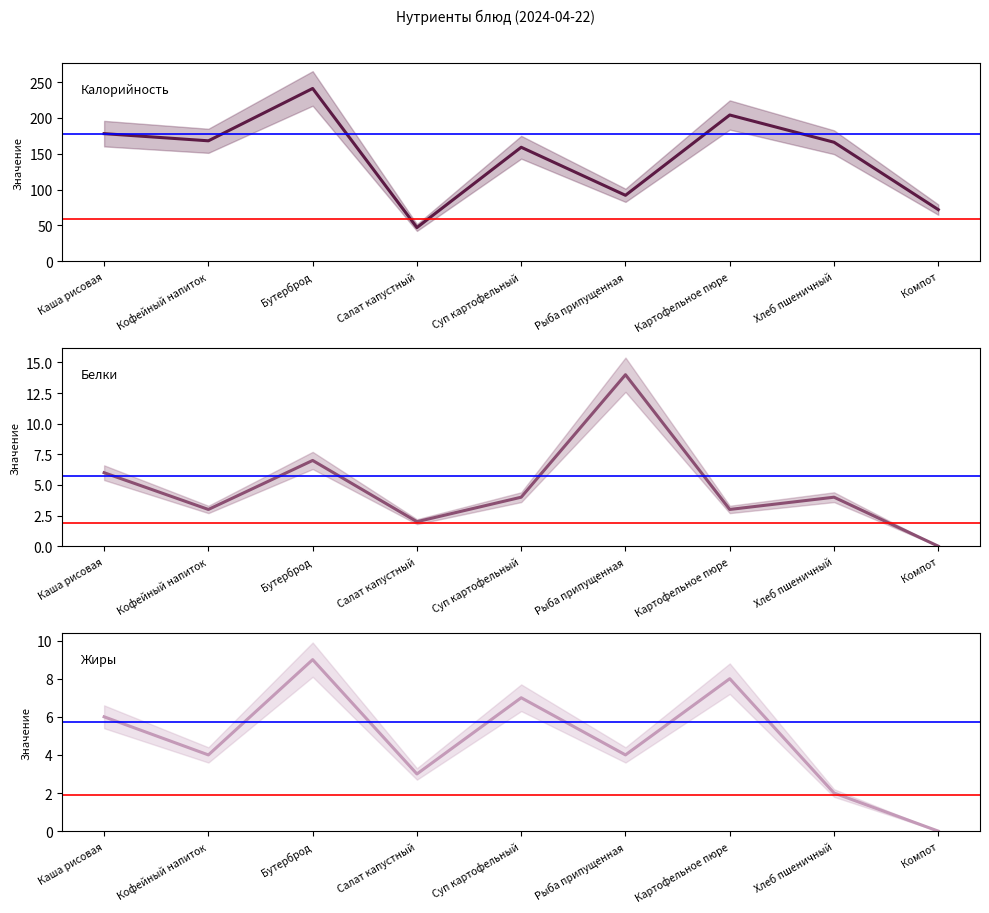

At Картофельное пюре, list the series in order from smallest to largest.

Белки, Жиры, Калорийность